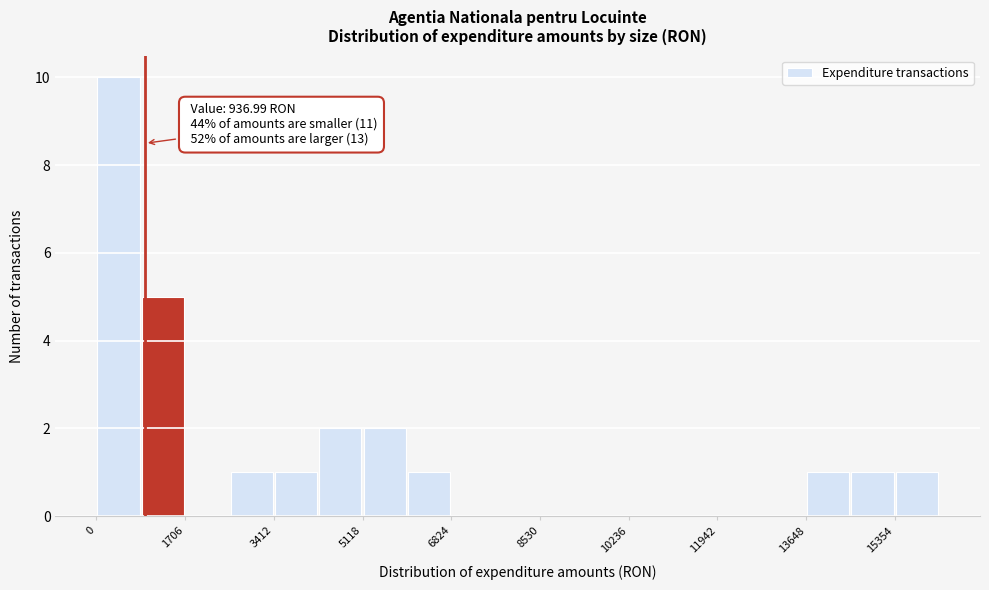

Which range on the x-axis has the tallest bar?

0 to 800